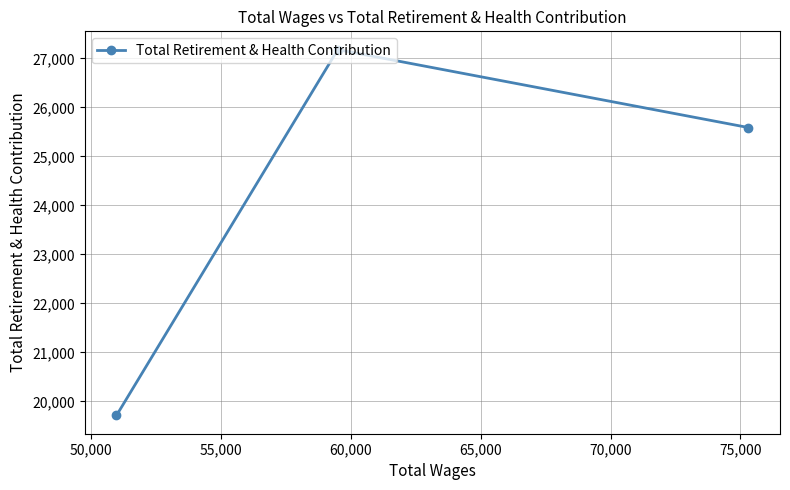

What is the minimum value shown in the chart?

19715